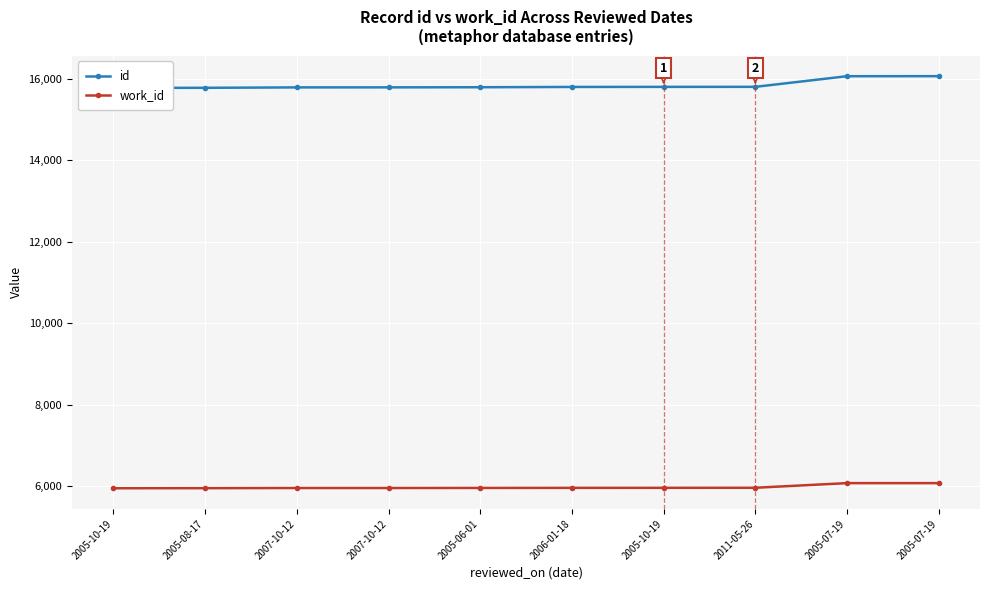

True or false: work_id and id cross at least once.

False